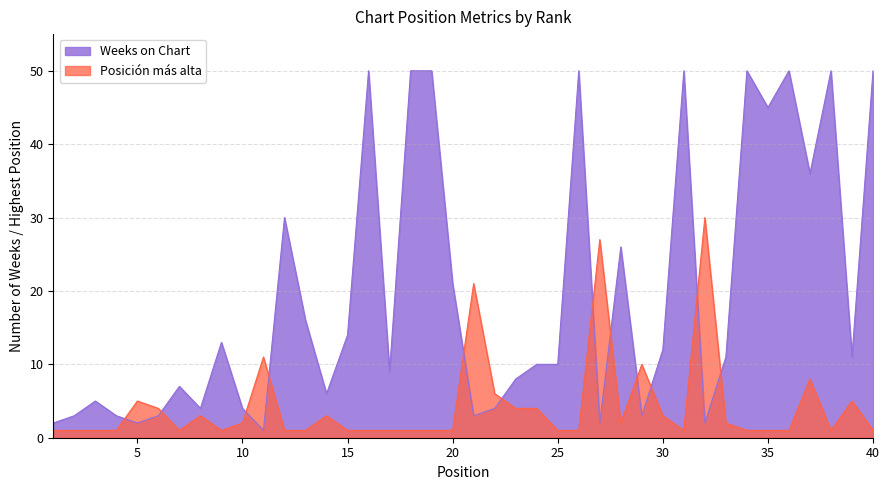

Where is the first local minimum?

7